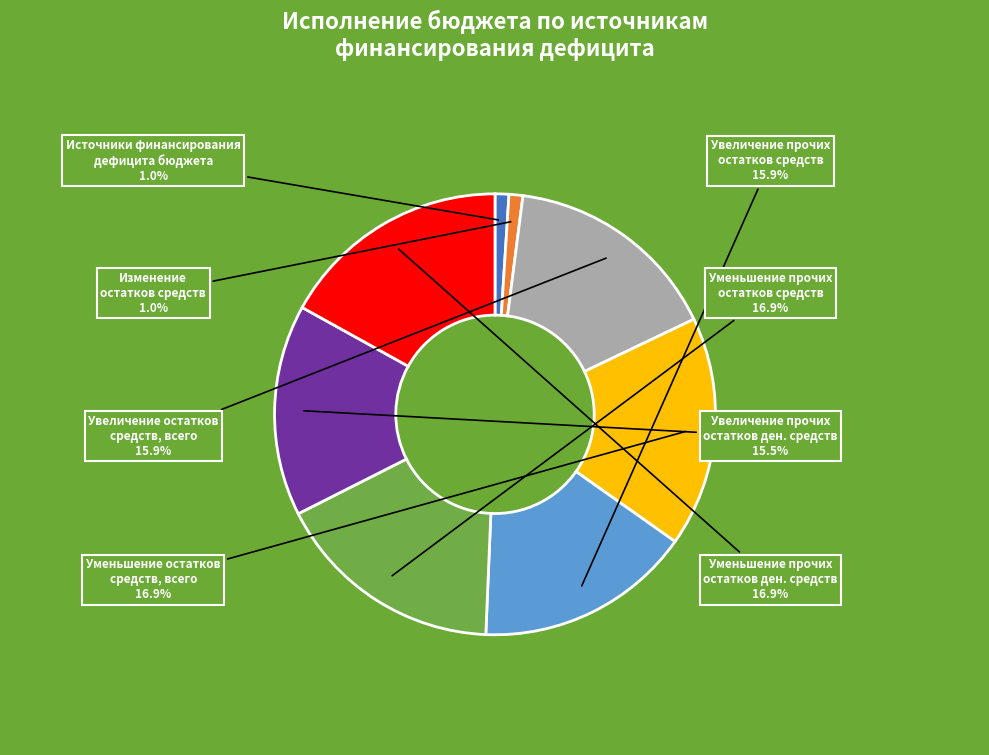

Does Увеличение прочих остатков ден. средств account for over 50% of the chart?

No